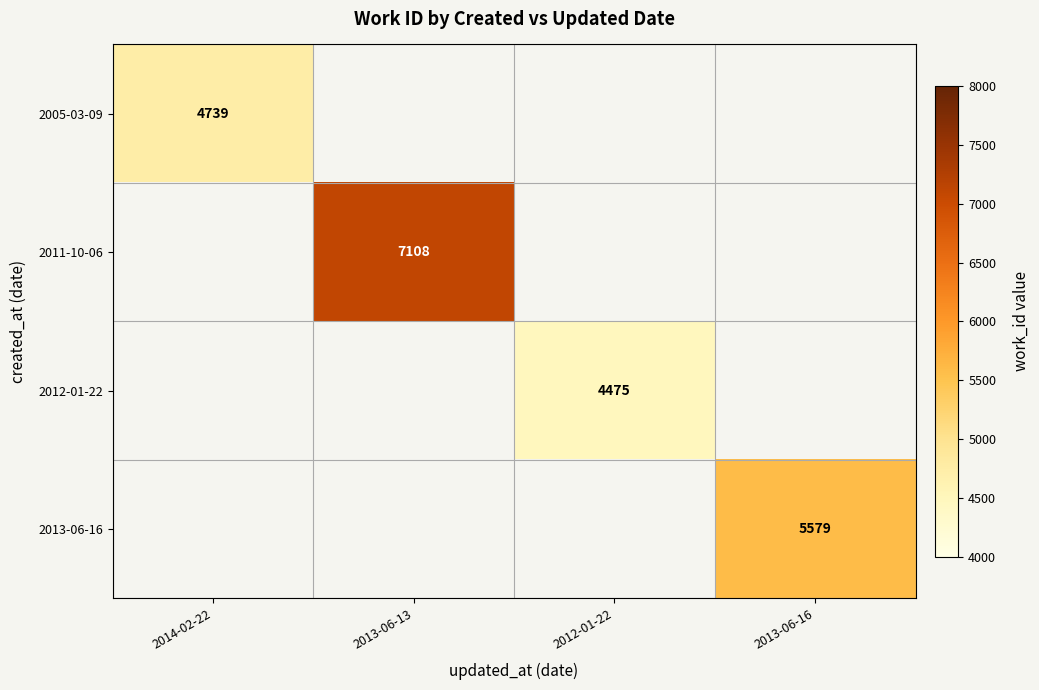

True or false: 2012-01-22 has a value of 6056 at 2012-01-22.

False